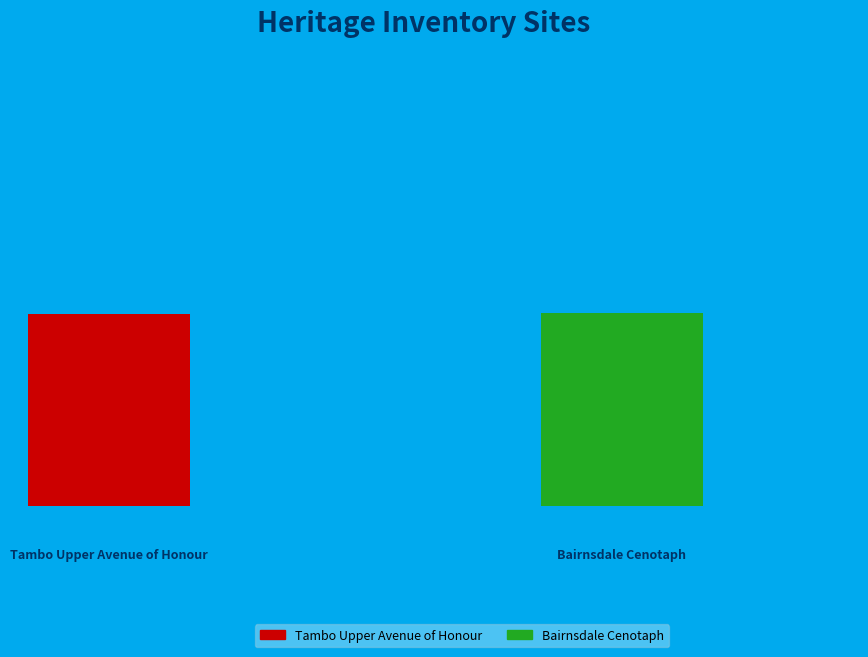

To the nearest percent, what is the average slice percentage?

50%